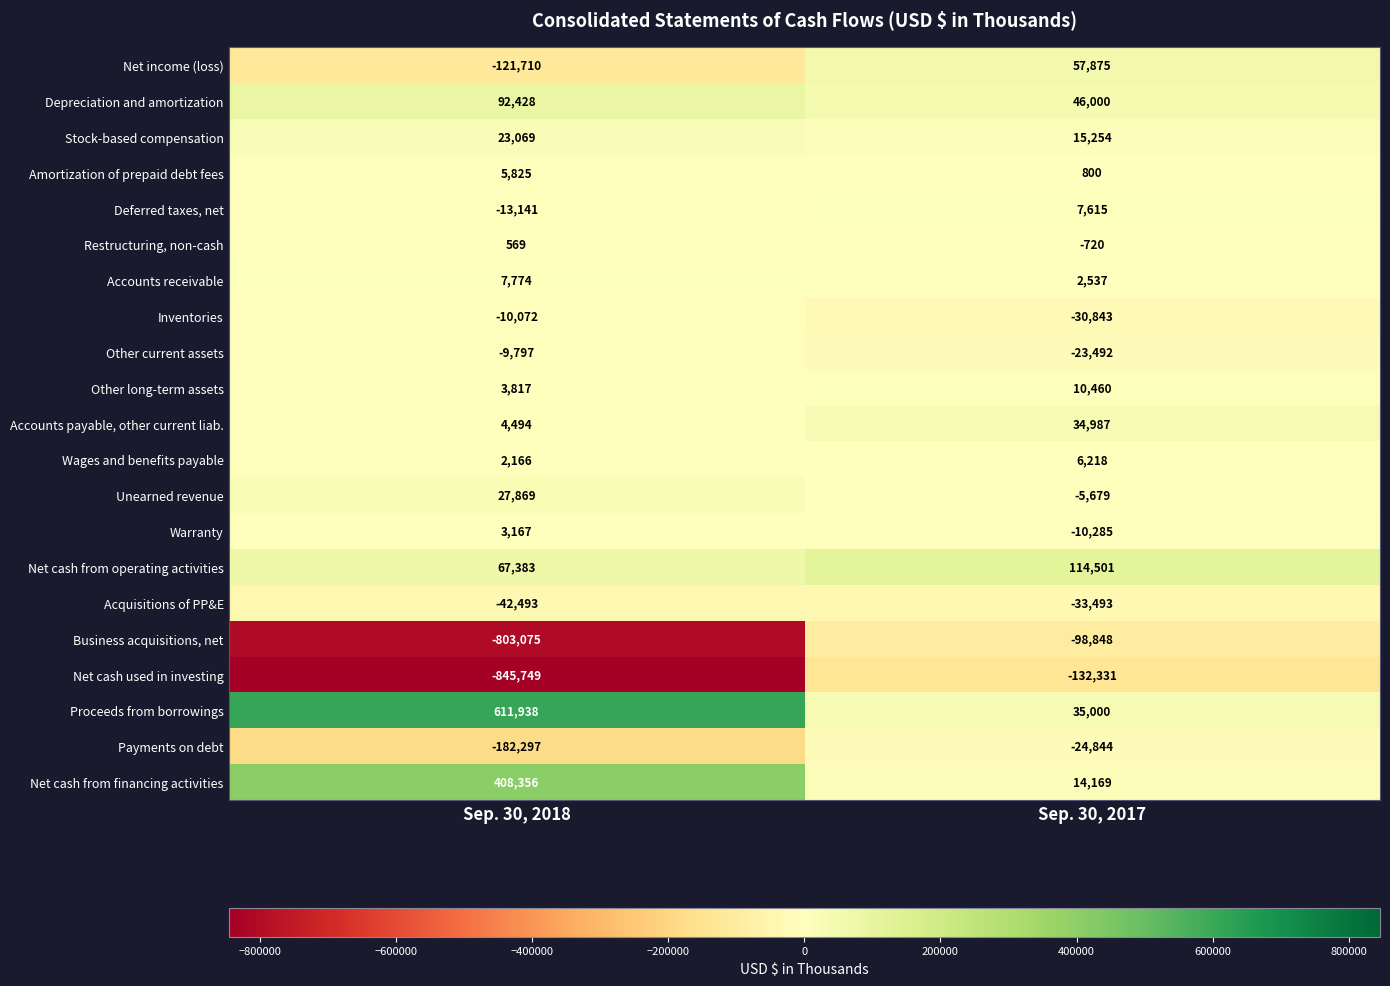

What is the smallest value displayed?

-845749